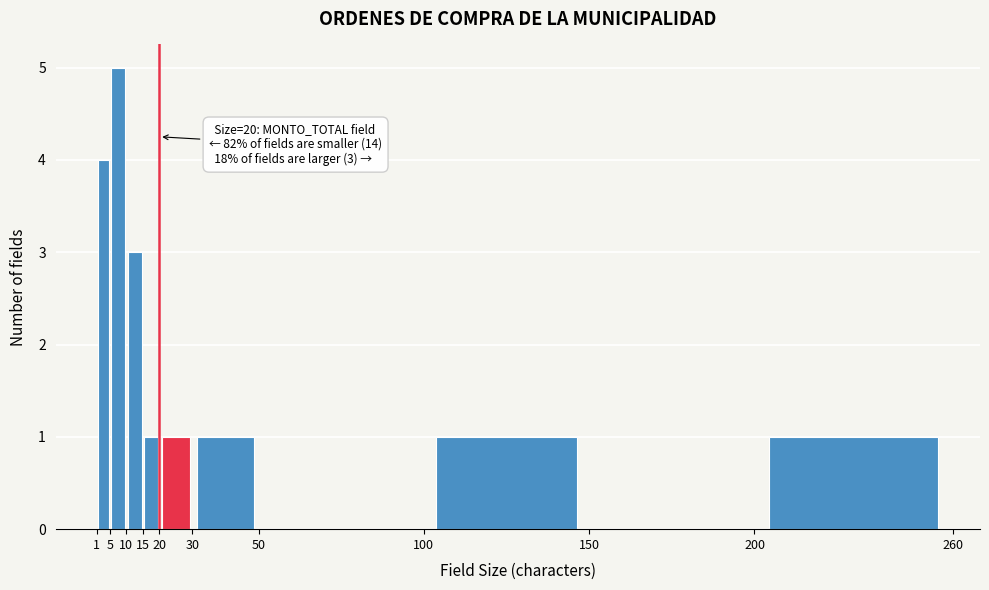

Over which range of the x-axis is the bar tallest?

5 to 10